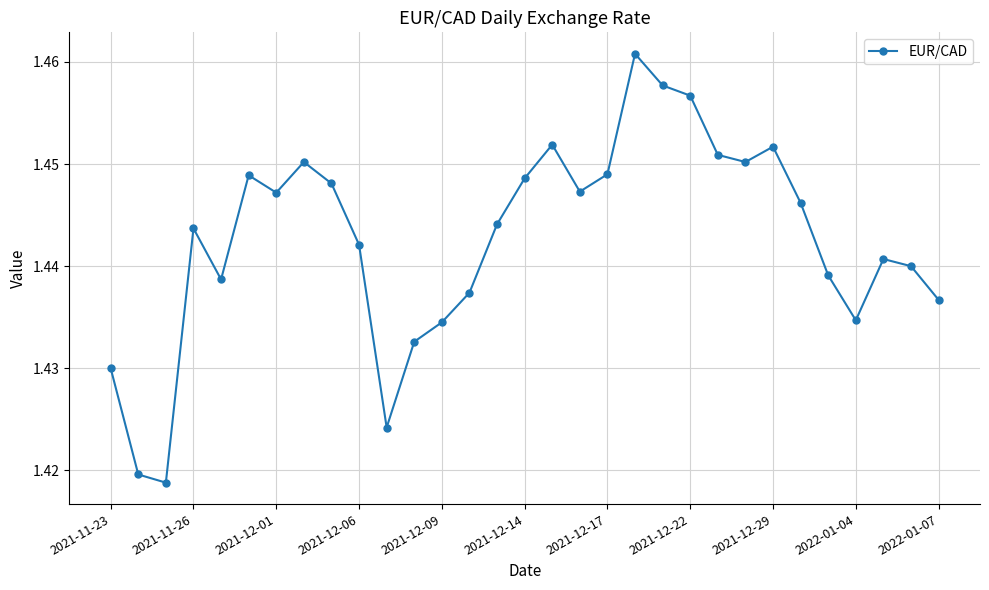

What is the sum of all values?

44.7